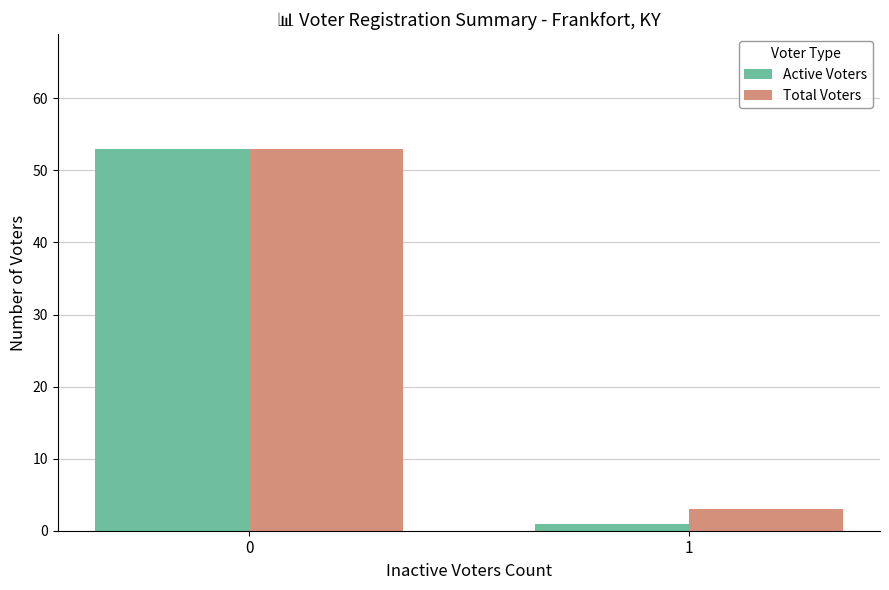

What is the total value across all series at 0?

106